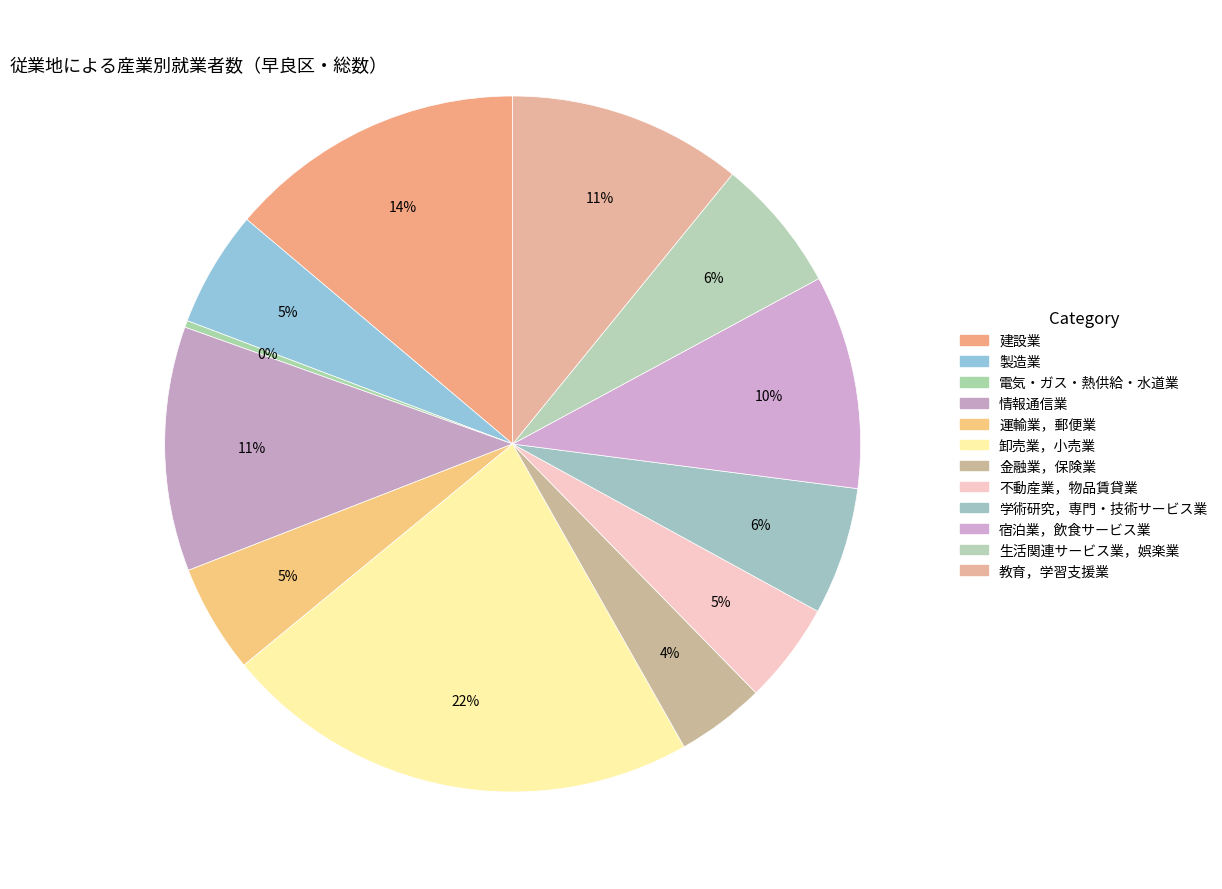

How many slices are in this pie chart?

12